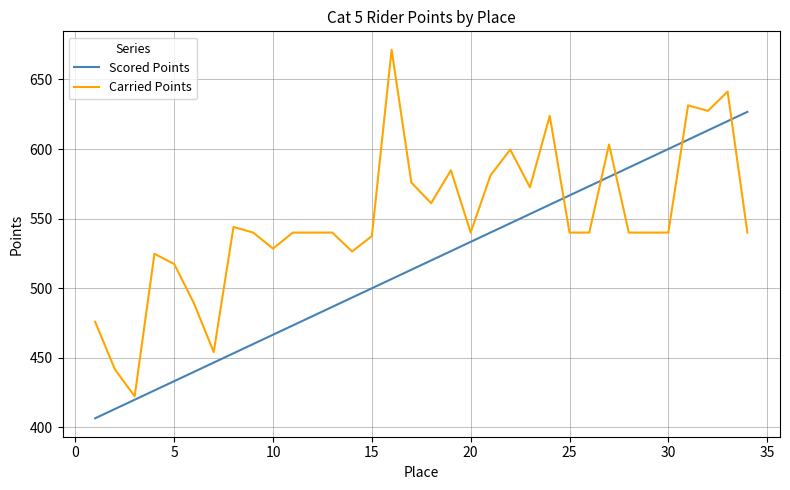

Rank the series by their maximum value, from lowest to highest.

Scored Points, Carried Points